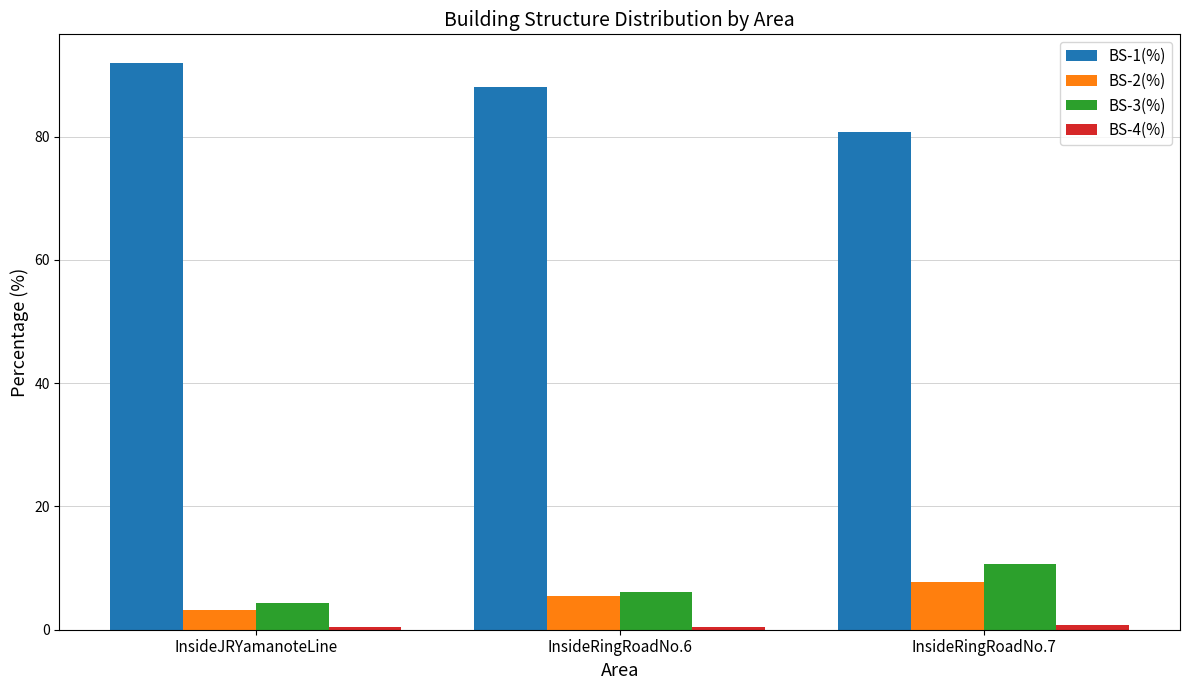

What is the label of the 2nd bar from the left?

InsideRingRoadNo.6